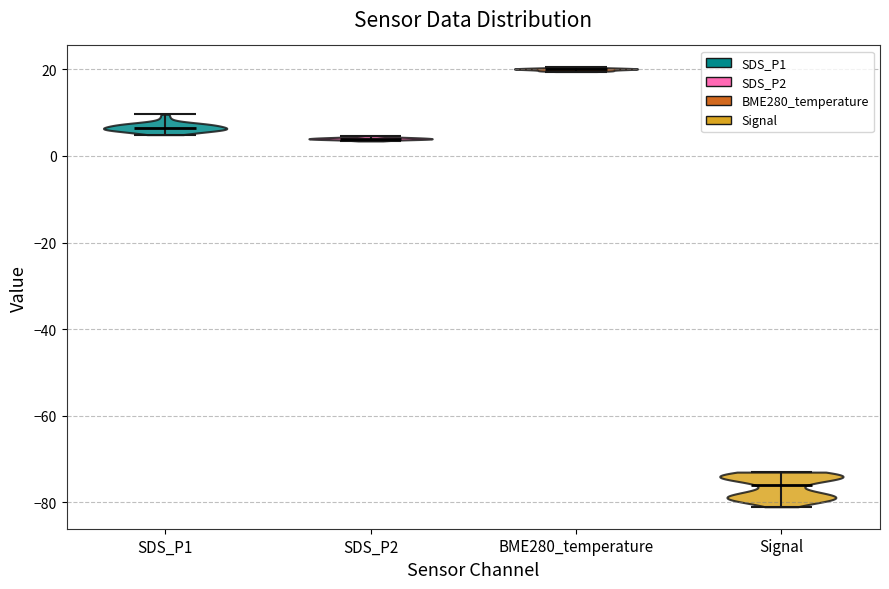

Reading left to right, read every violin against the y-axis: where its median line is, and the lowest and highest points it reaches. The values are not printed on the chart, so give them approximately, as read against the axis.

SDS_P1: median line 6, lowest point 4, highest point 10
SDS_P2: median line 4, lowest point 4, highest point 4
BME280_temperature: median line 20, lowest point 20, highest point 20
Signal: median line -76, lowest point -80, highest point -72